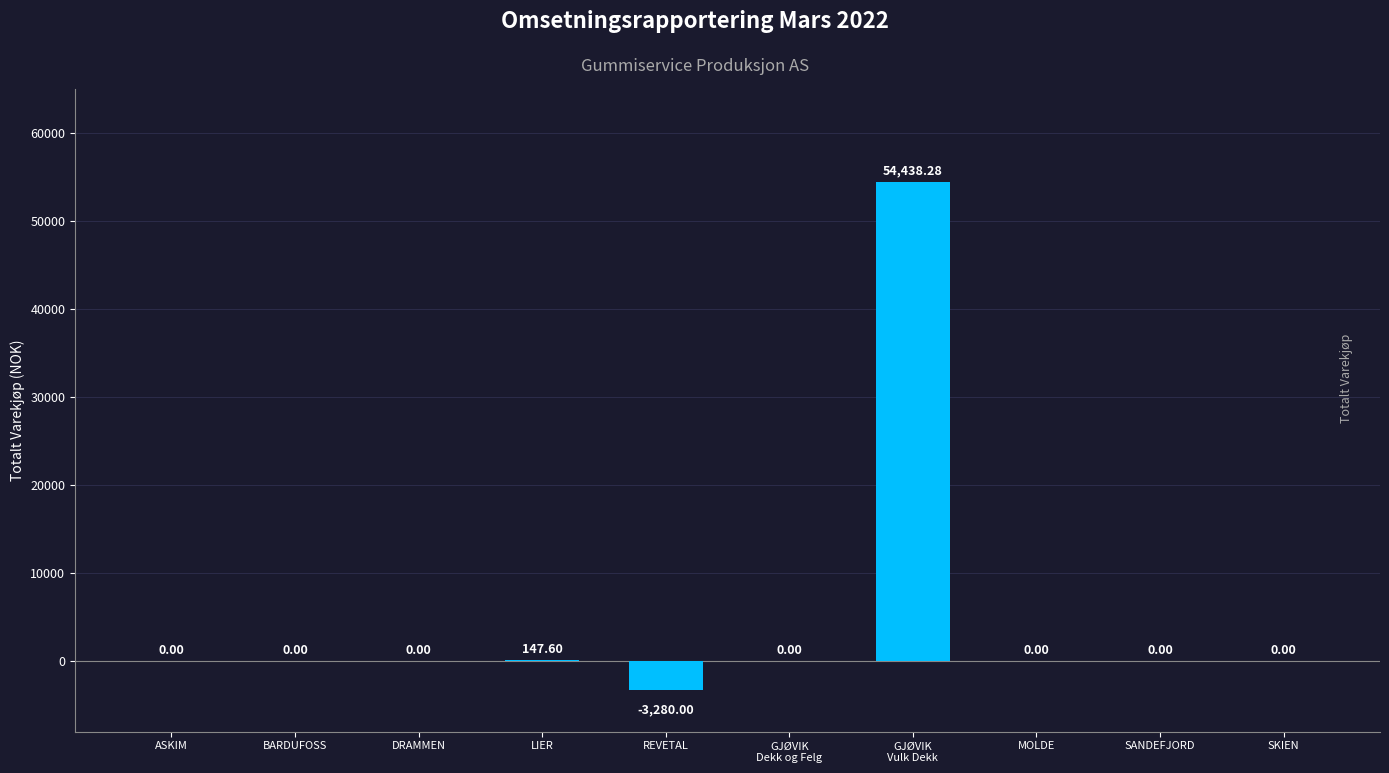

Does the chart contain stacked bars?

No